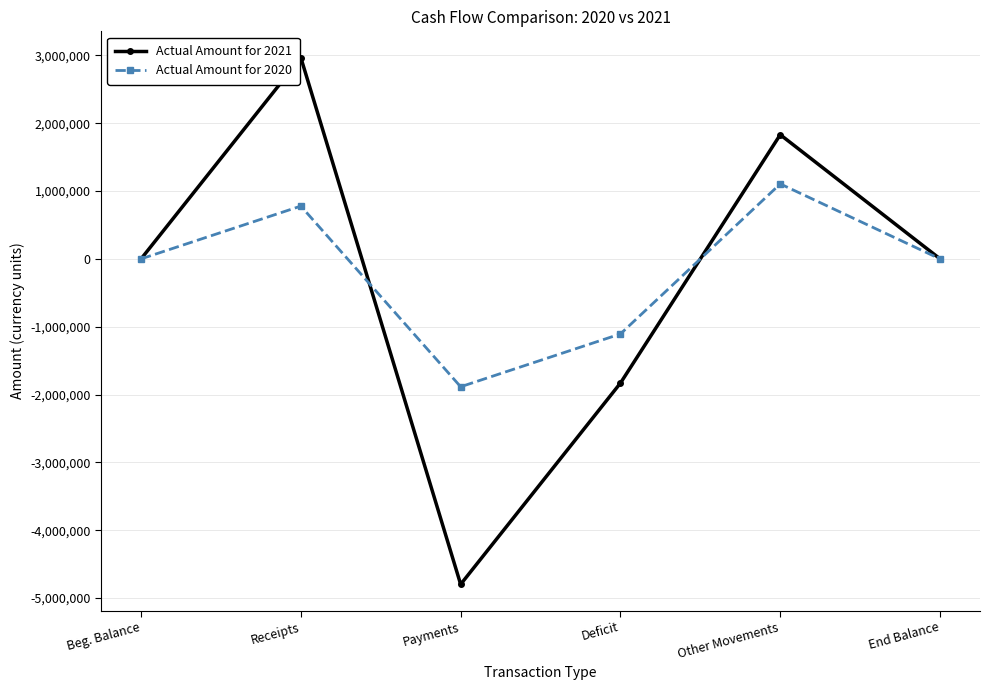

Is it true that Actual Amount for 2021 equals 404023 at Other Movements?

False